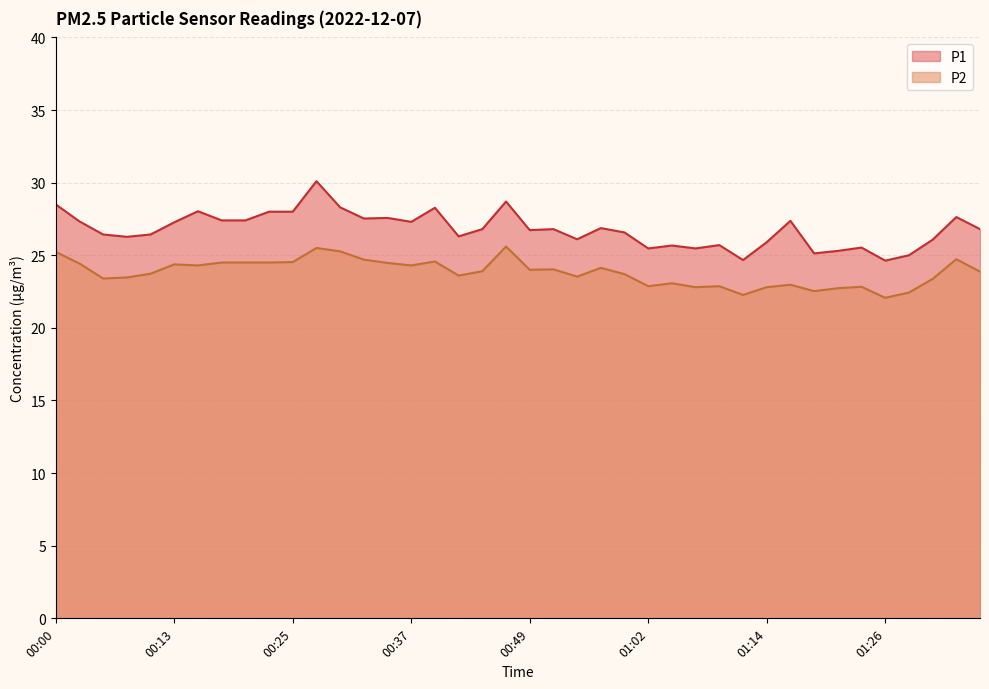

At 00:35, list the series in order from largest to smallest.

P1, P2